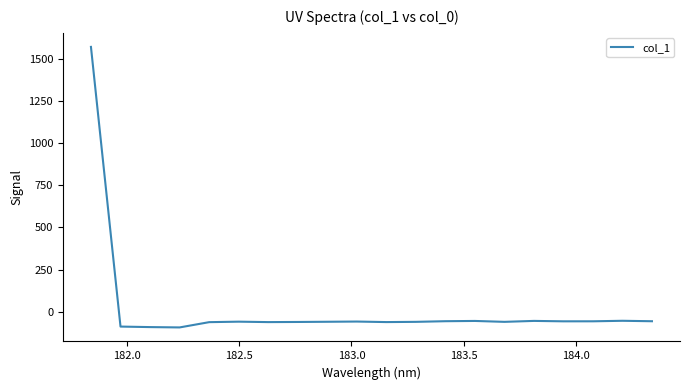

What is the greatest value displayed?

1571.9